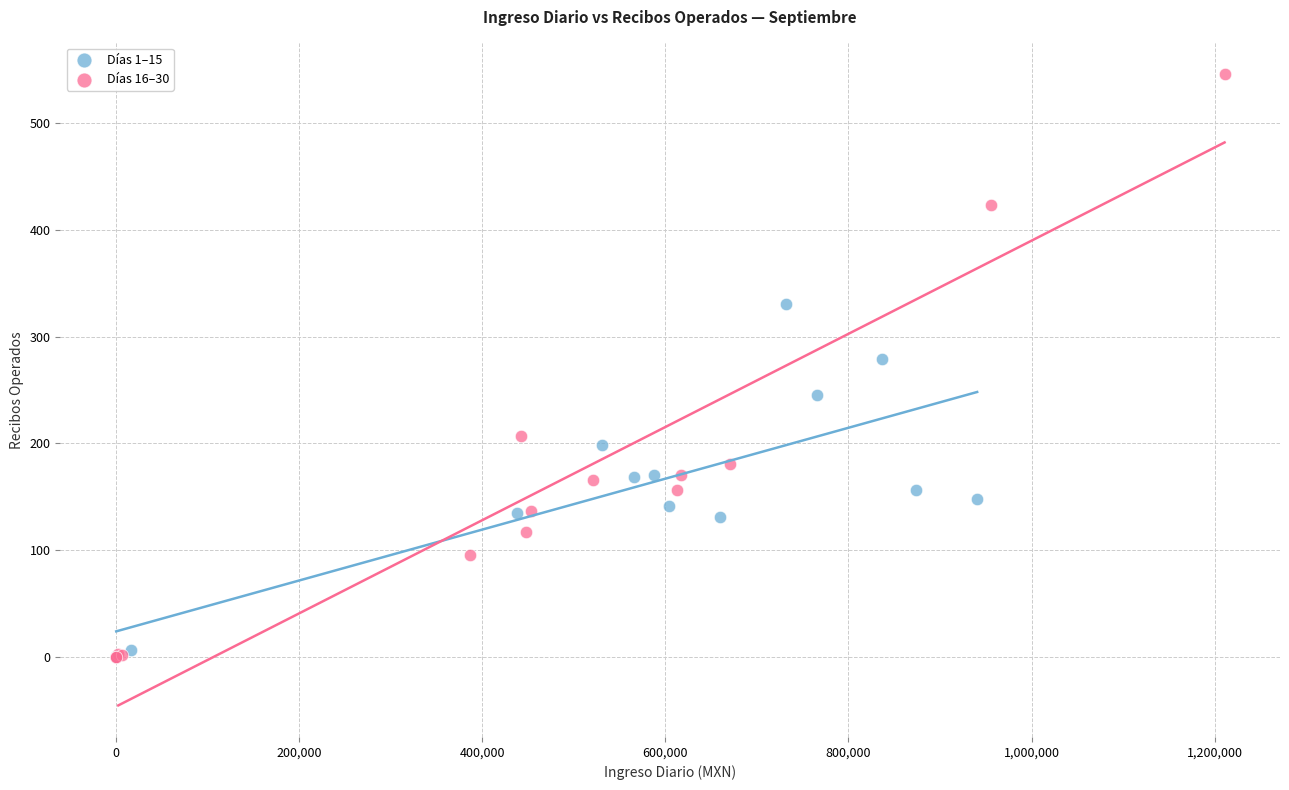

Which series has the largest Y range (max minus min)?

Días 16–30